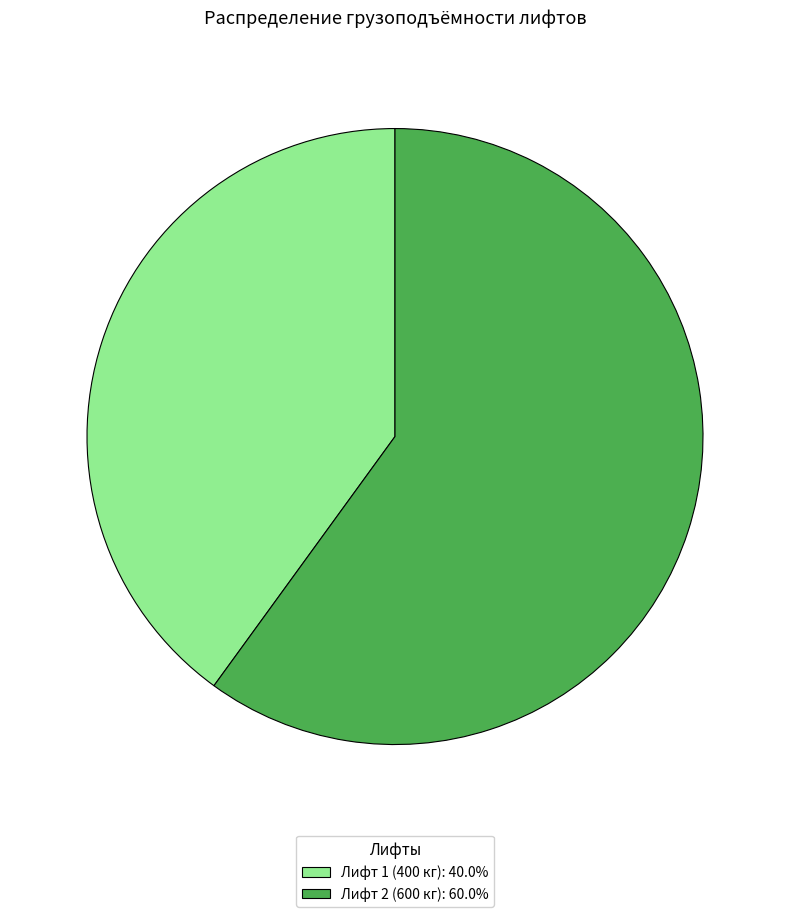

Is there a majority slice in this chart?

Yes